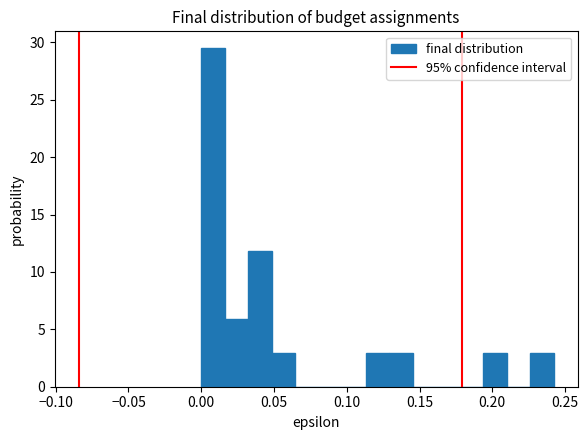

Read against the x-axis, roughly where is the centre of the tallest bar?

0.010